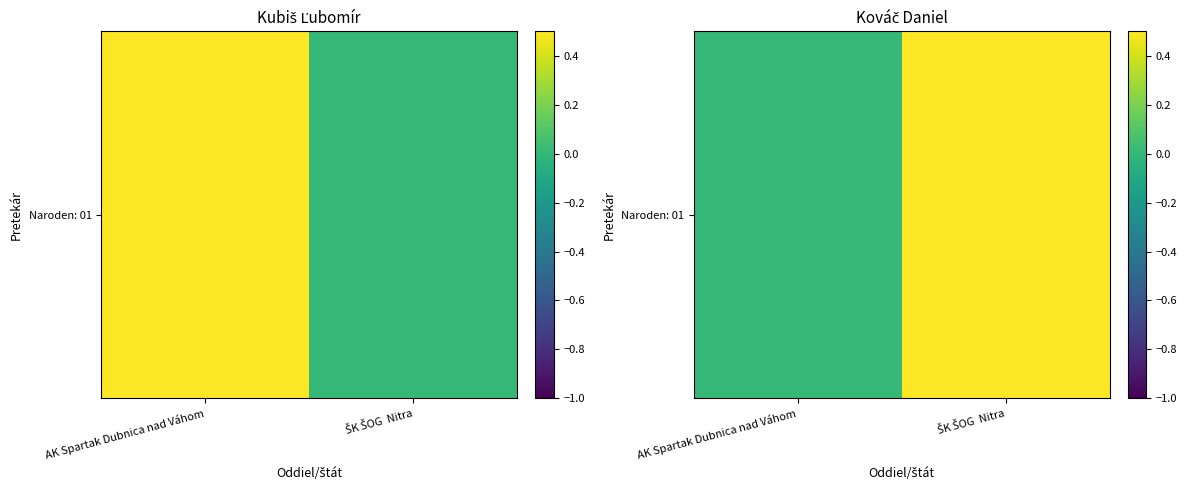

Where is the data nearest to the value 0?

AK Spartak Dubnica nad Váhom